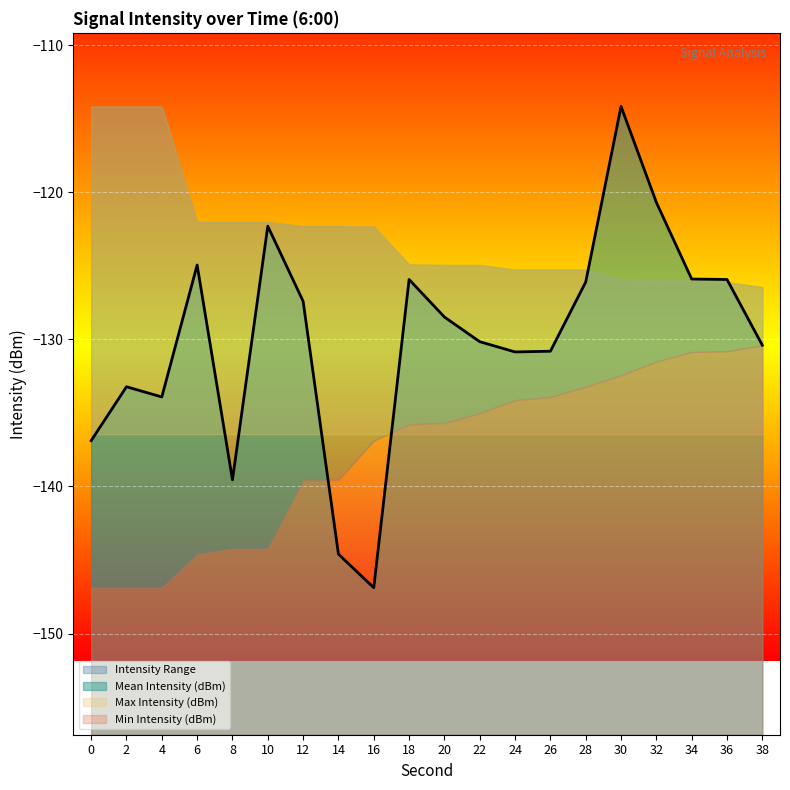

At which label does Mean Intensity (dBm) reach its peak?

30